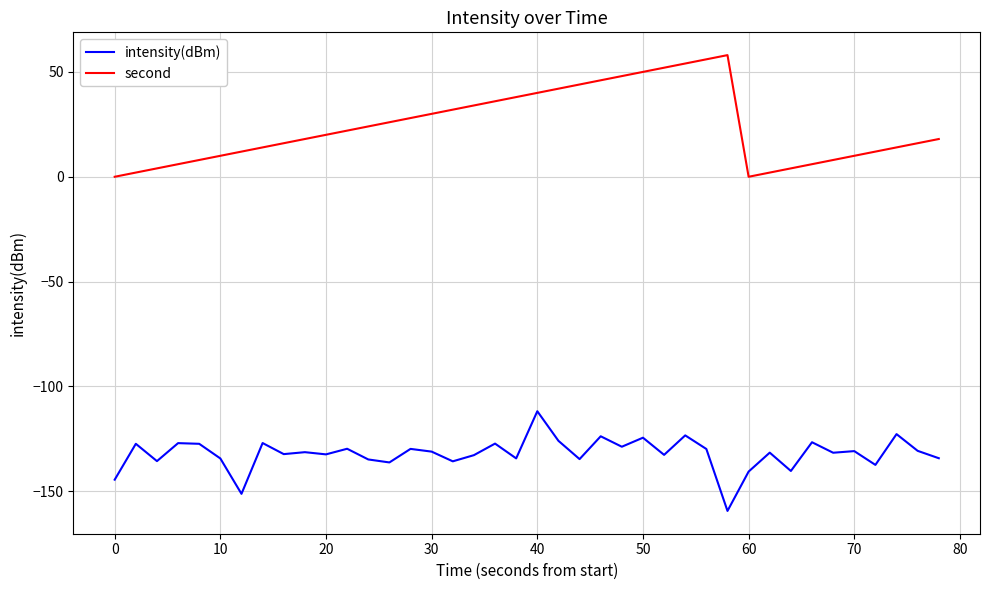

True or false: second has more than 2 interior local peaks.

False